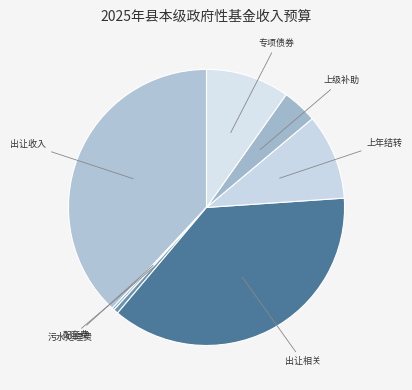

Do 专项债券 and 污水处理费 together represent more than half of the pie?

No